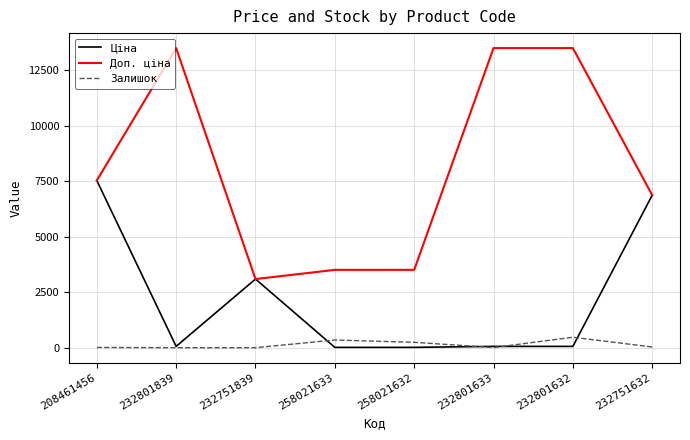

Which series has the largest total across all categories?

Доп. ціна